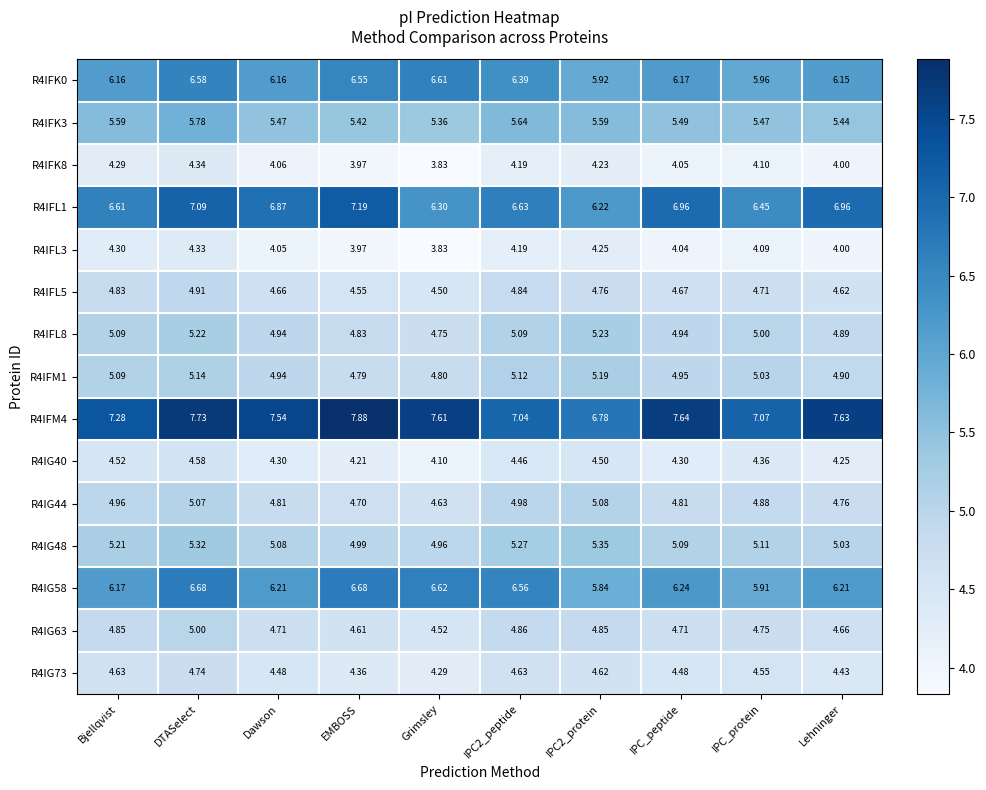

Which label corresponds to the smallest value in the chart?

Grimsley